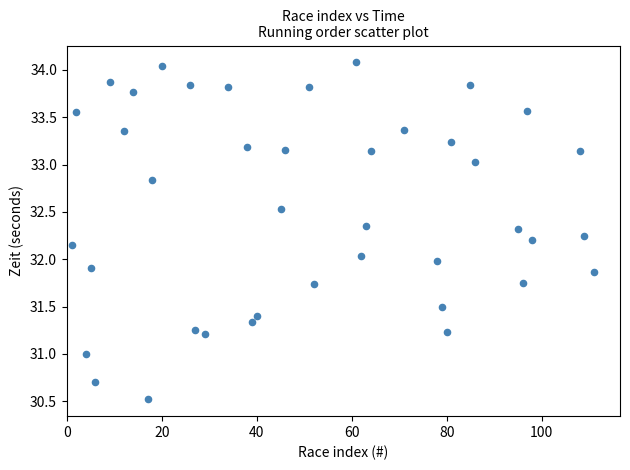

What is the range of X values (max minus min)?

110.0